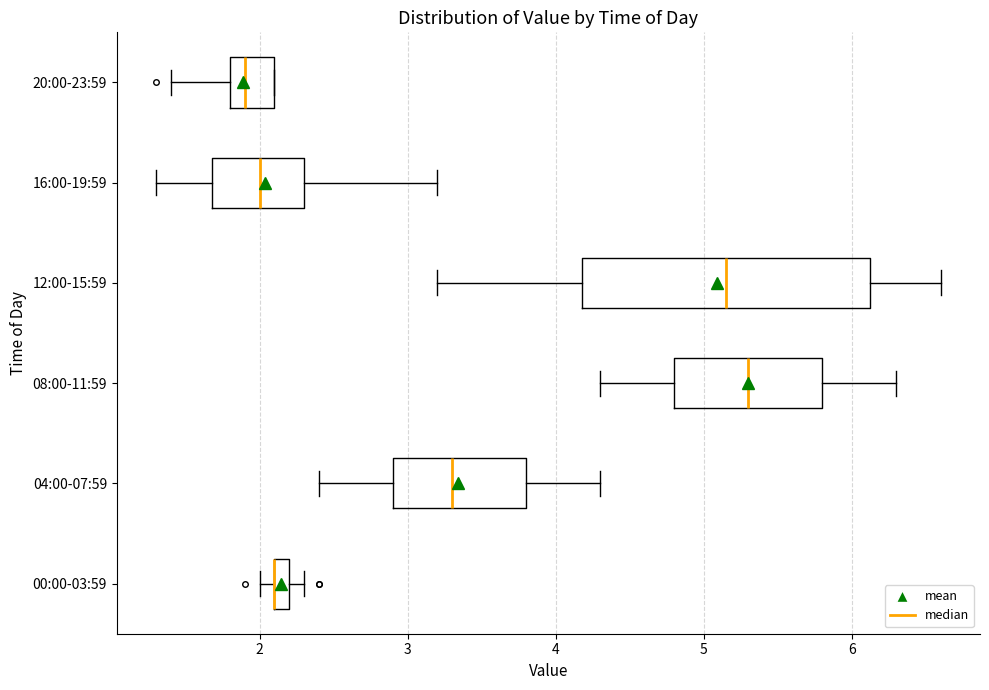

Where does the left whisker of the box for 04:00-07:59 end on the x-axis? The values are not printed on the chart, so give them approximately, as read against the axis.

2.4